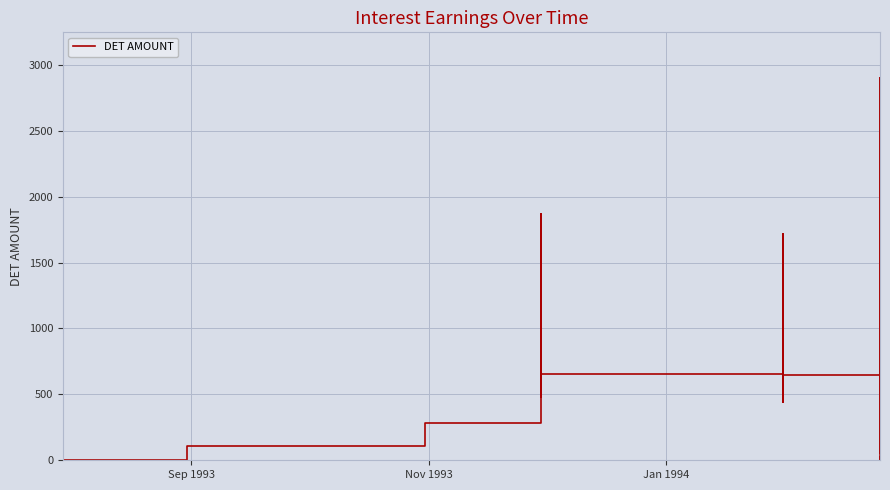

Count the number of categories in the chart.

20